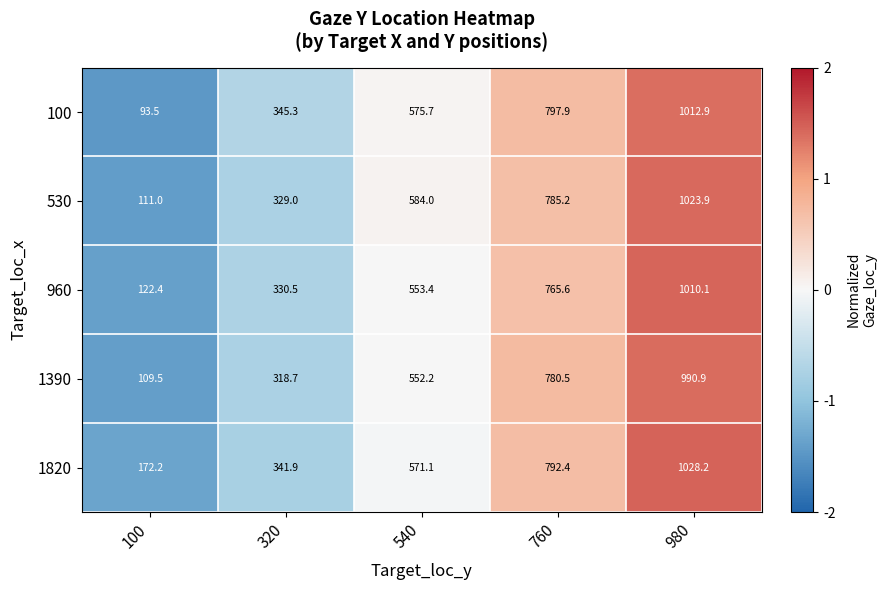

At 540, list the series in order from largest to smallest.

530, 100, 1820, 960, 1390